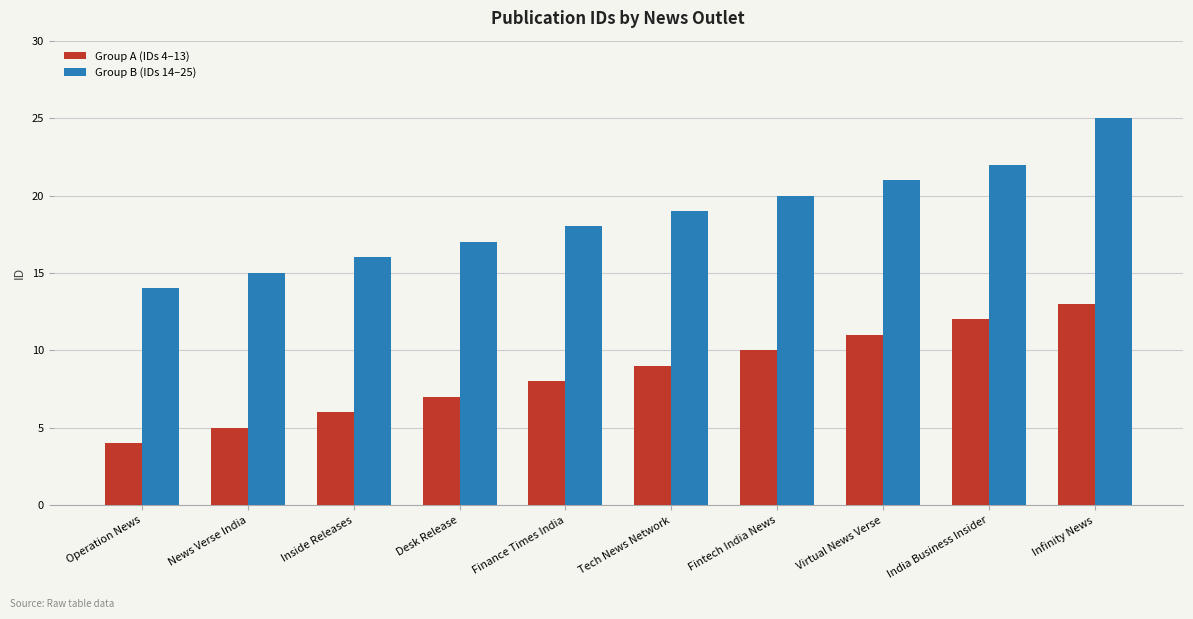

What is the sum of the Group A (IDs 4–13) values at Operation News and Fintech India News?

14